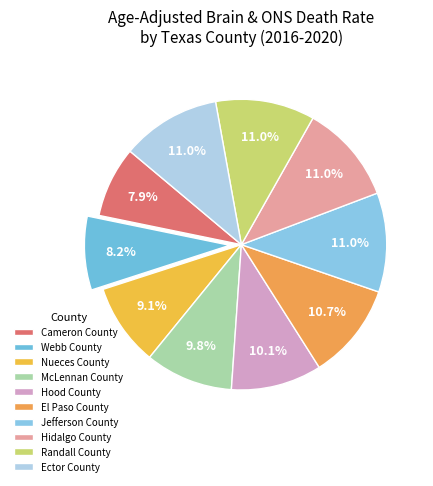

Is El Paso County the majority of the pie?

No